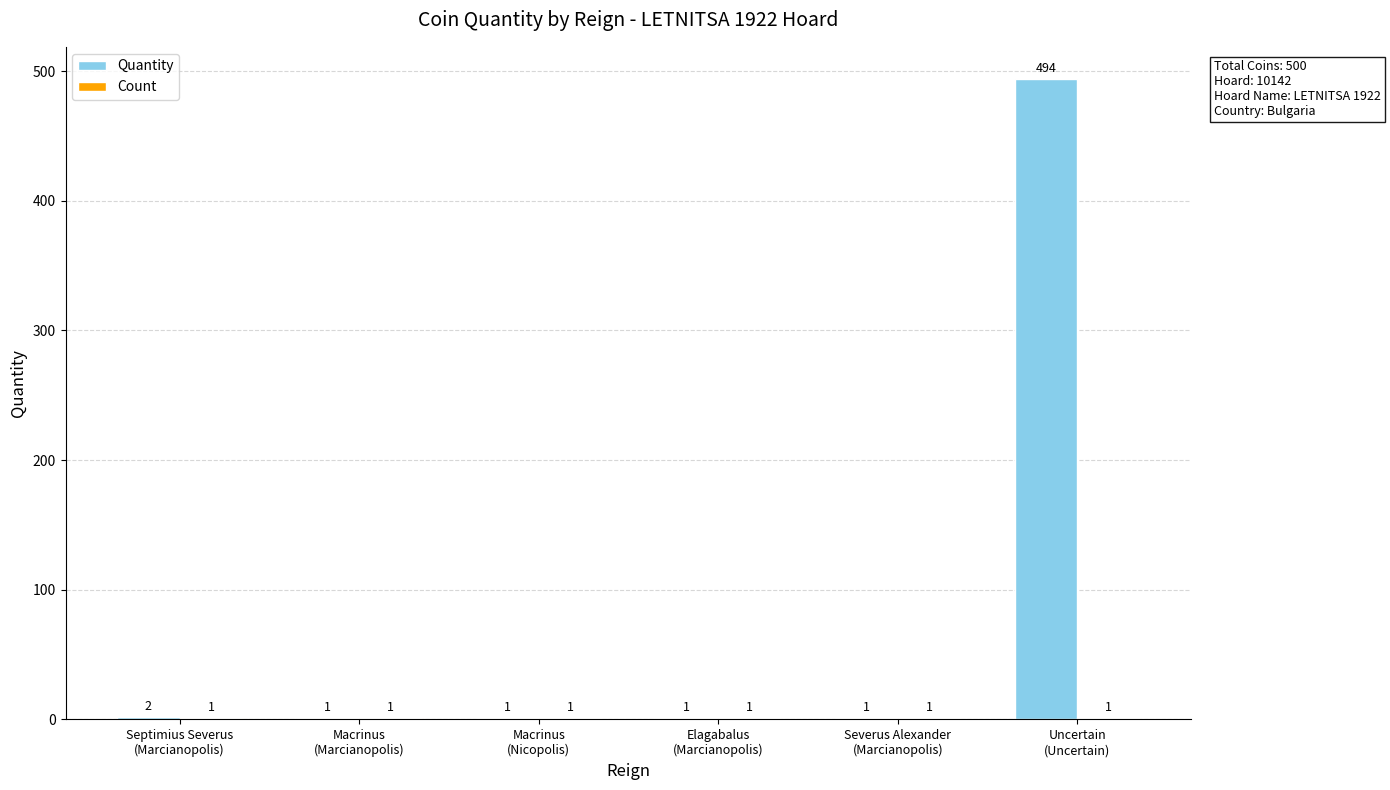

What is the sum of all Quantity values?

500